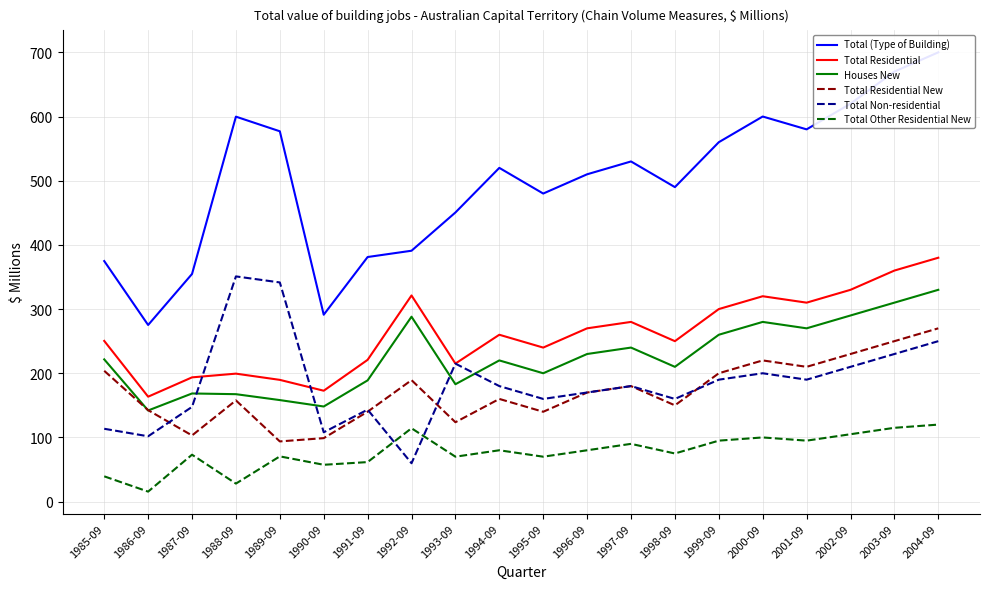

Where does the Total Non-residential series first go above 180?

1988-09